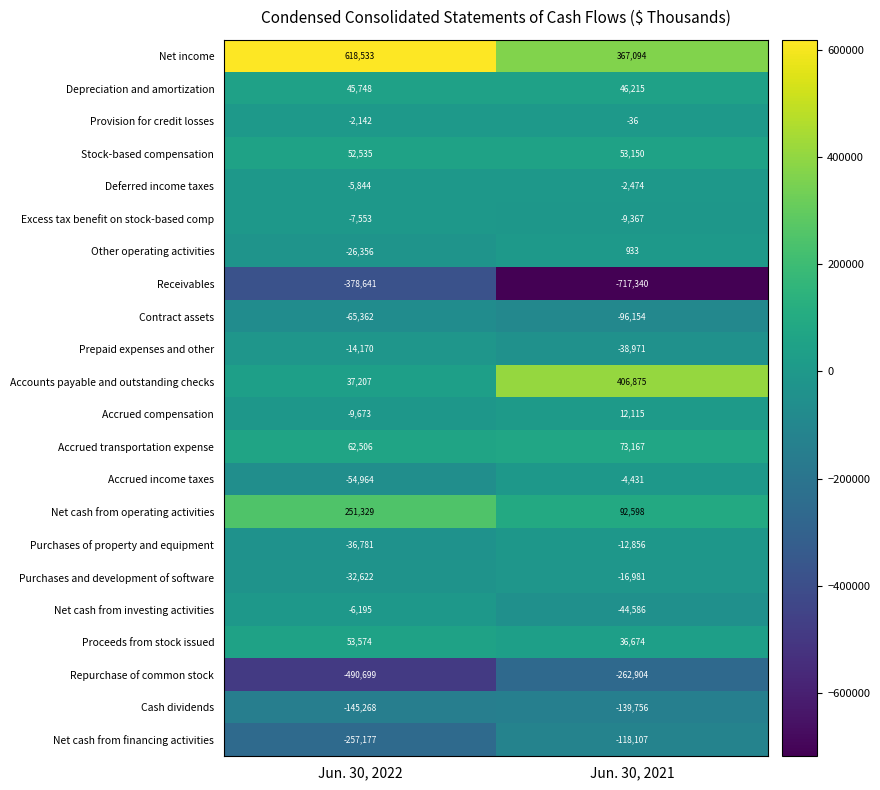

True or false: Net cash from financing activities has a value of -429644 at Jun. 30, 2022.

False